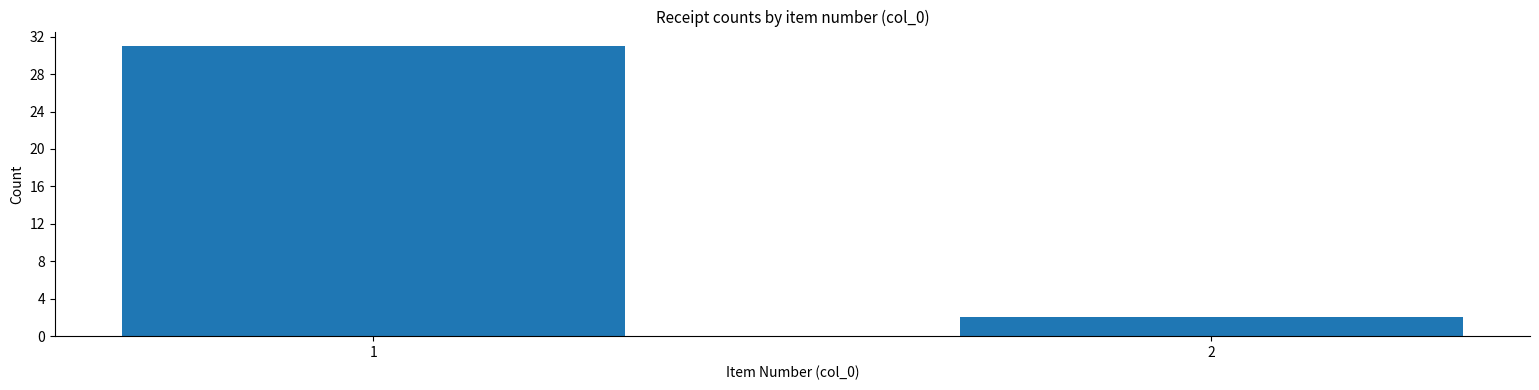

Reading left to right, transcribe all the data shown in this chart.

1=31	2=2